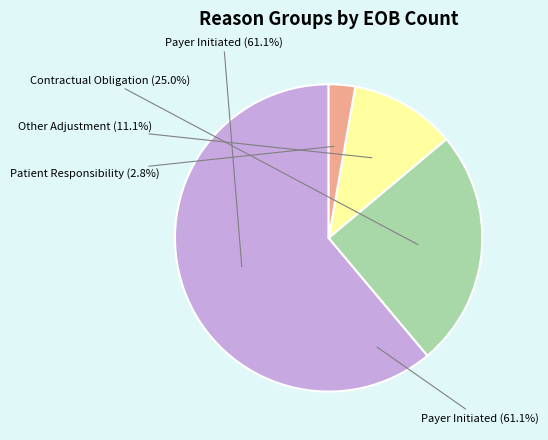

Is there a majority slice in this chart?

Yes